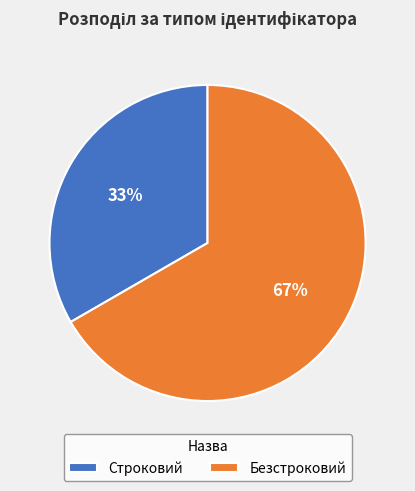

Is the sum of Строковий and Безстроковий greater than half?

Yes